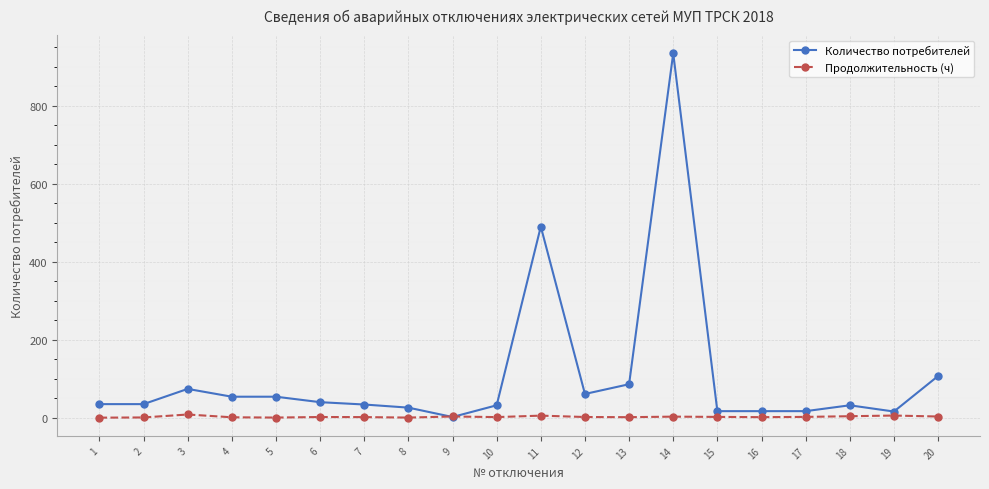

Where is the first local maximum for Количество потребителей?

3